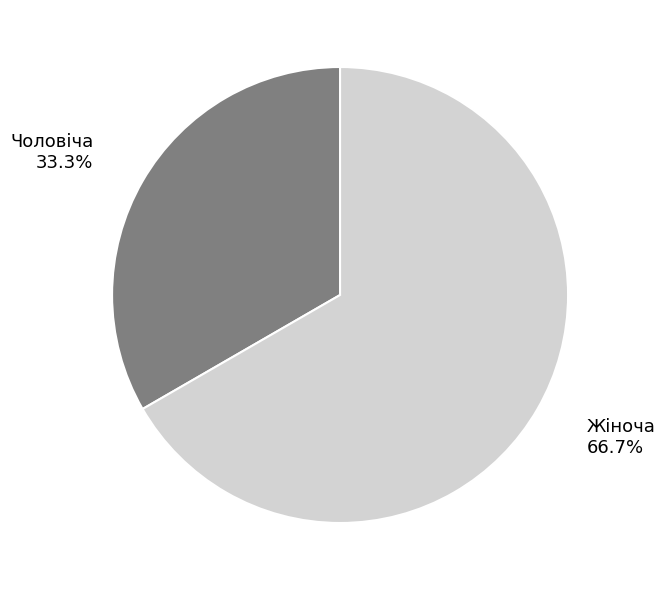

Is there any slice that represents more than half of the pie?

Yes